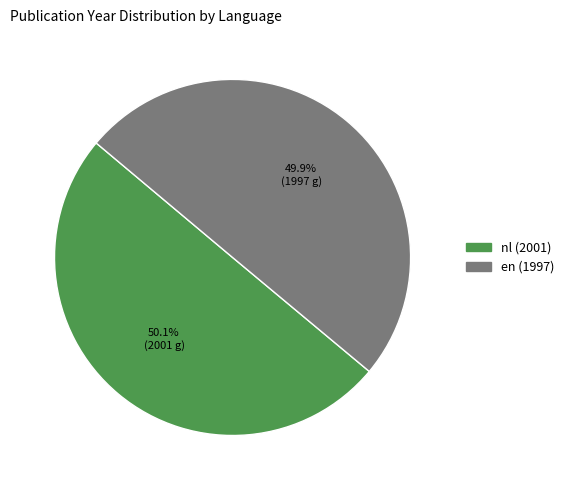

Count the number of slices in the pie.

2